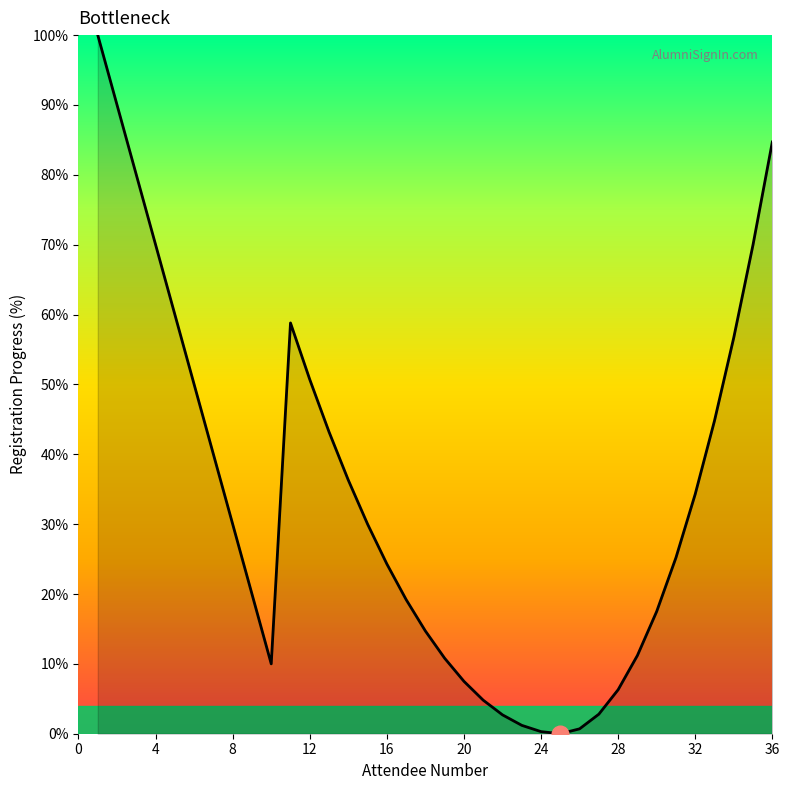

What is the maximum value shown in the chart?

100.0